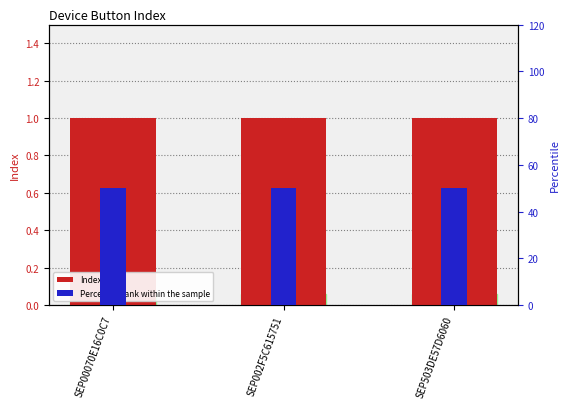

At which label does Index reach its peak?

SEP00070E16C0C7